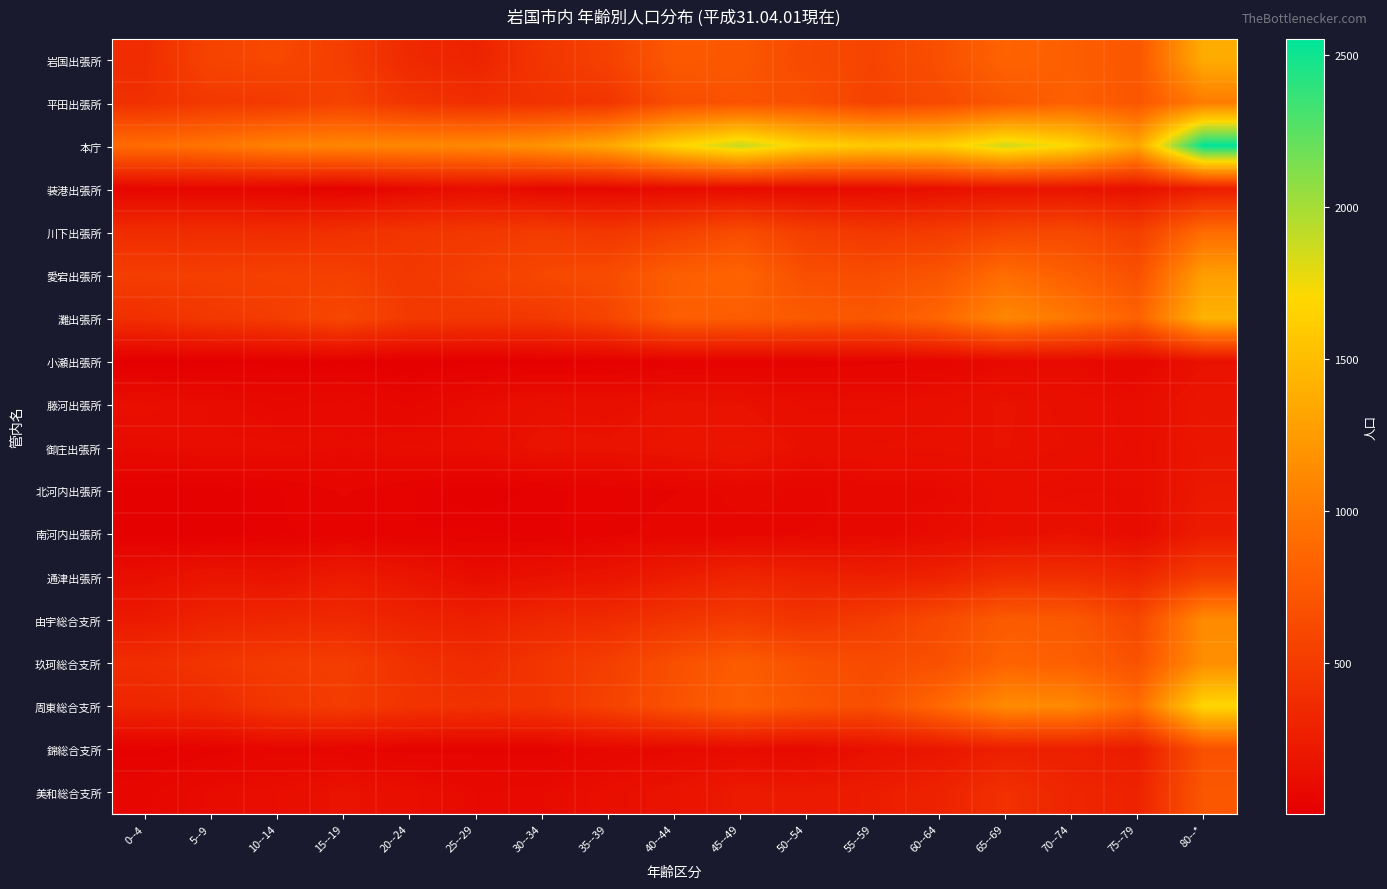

Rank the series at 80--* from lowest to highest value.

小瀬出張所, 藤河出張所, 御庄出張所, 北河内出張所, 南河内出張所, 装港出張所, 通津出張所, 錦総合支所, 美和総合支所, 川下出張所, 平田出張所, 由宇総合支所, 玖珂総合支所, 愛宕出張所, 岩国出張所, 灘出張所, 周東総合支所, 本庁